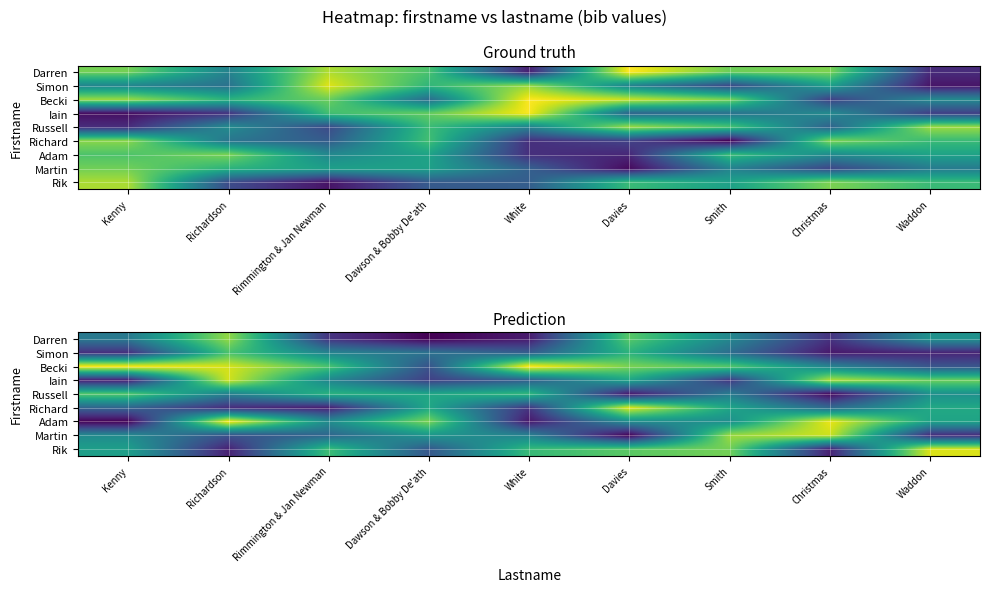

Which category has the lowest value in the Darren series?

Dawson & Bobby De'ath